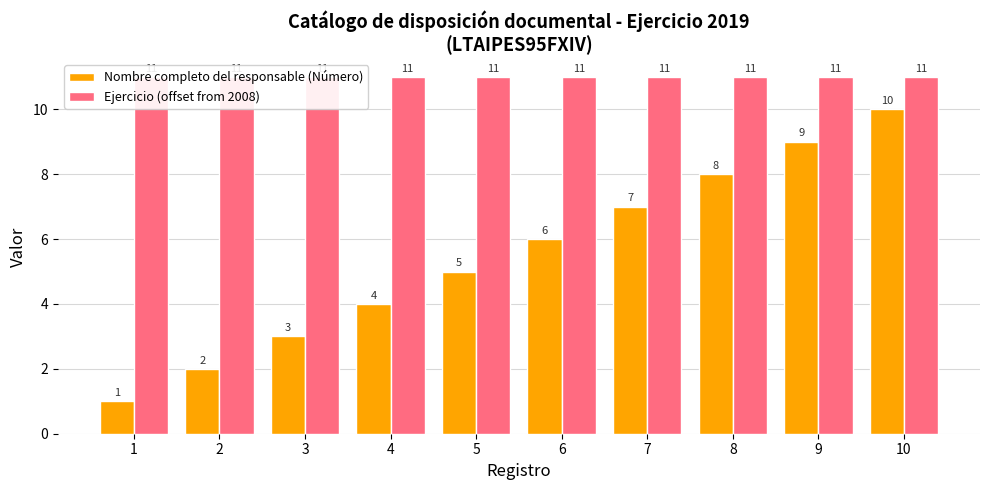

Is the value of Ejercicio (offset from 2008) at 3 greater than the value of Nombre completo del responsable (Número) at 5?

Yes